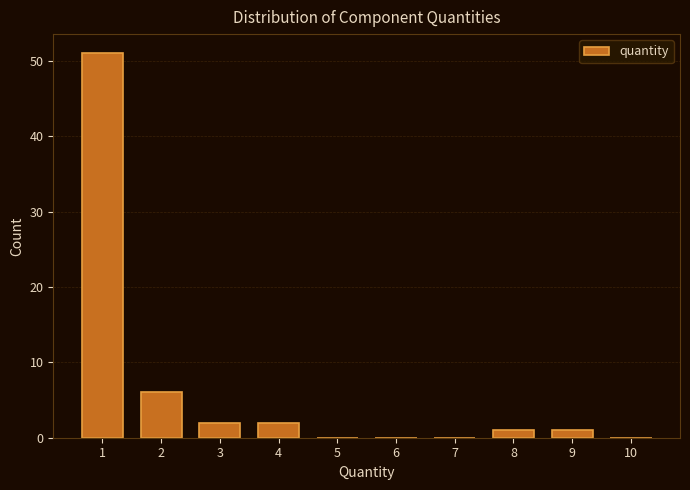

Reading left to right, list all the values displayed in this chart.

1=51	2=6	3=2	4=2	5=0	6=0	7=0	8=1	9=1	10=0